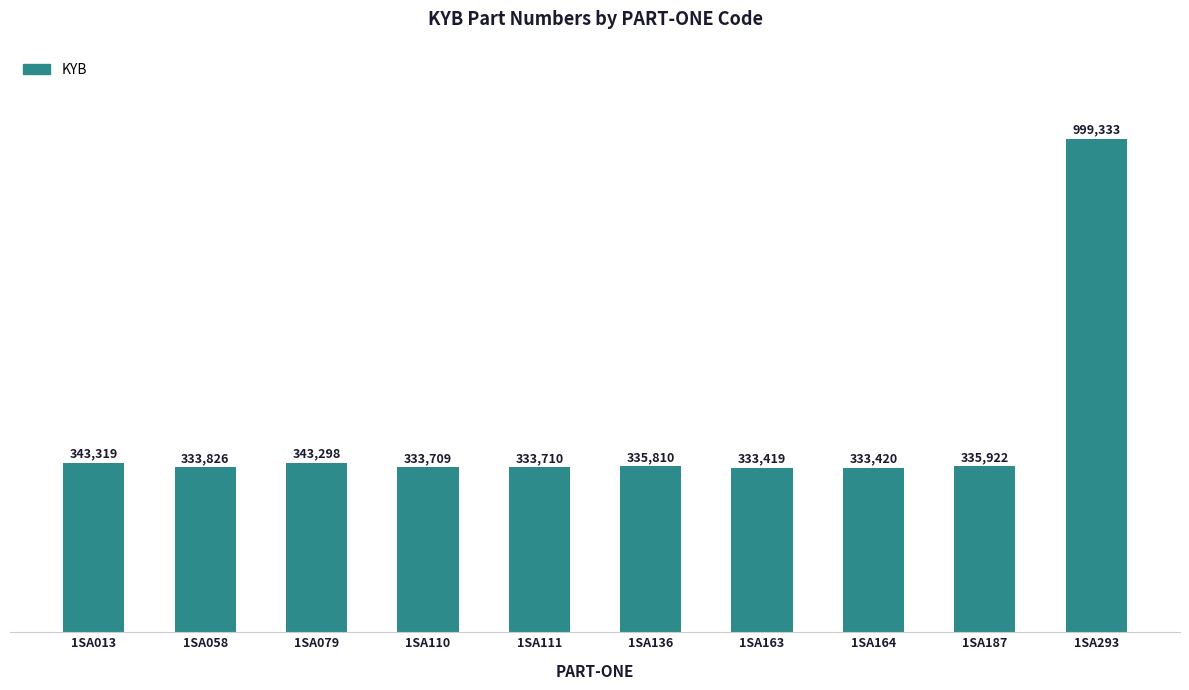

Which has a higher value, 1SA164 or 1SA058?

1SA058